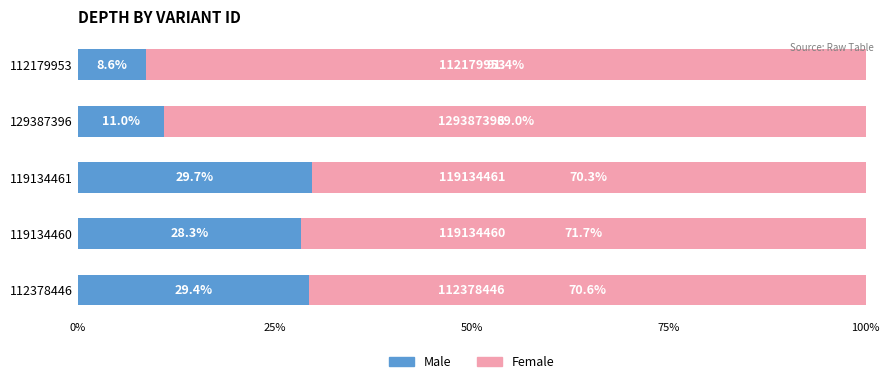

What is the difference between the Male values at 119134461 and 129387396?

18.7